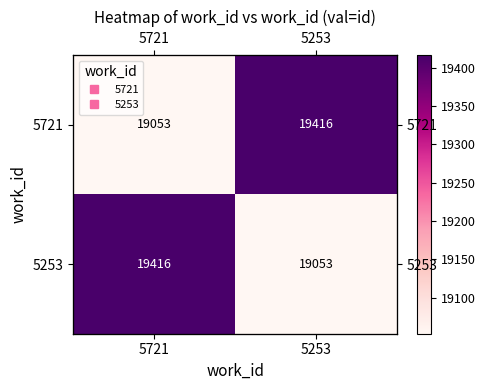

Which category has the lowest value in the 5721 series?

5721